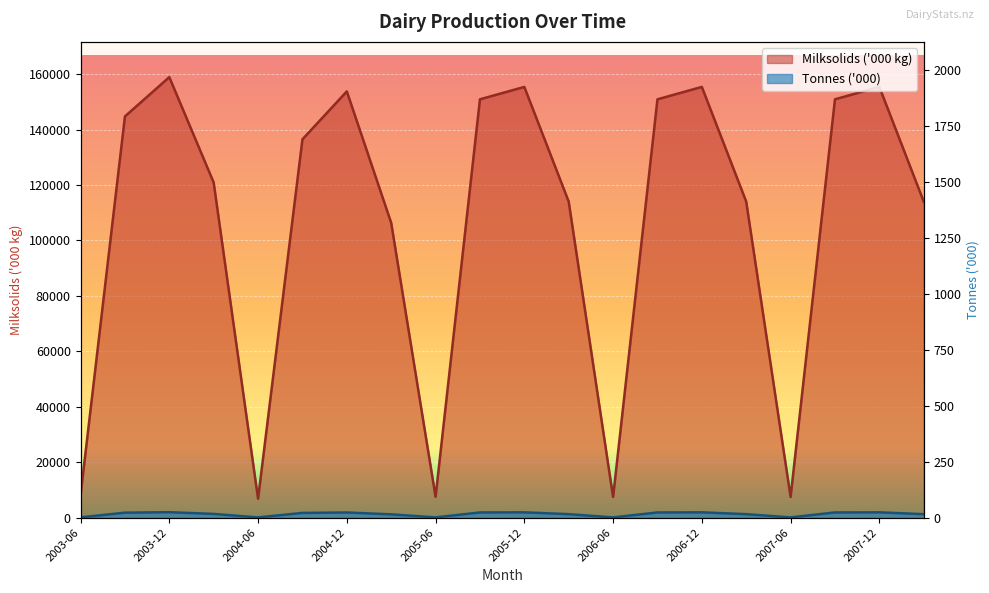

At which category does Tonnes ('000) reach its first local peak?

2003-12